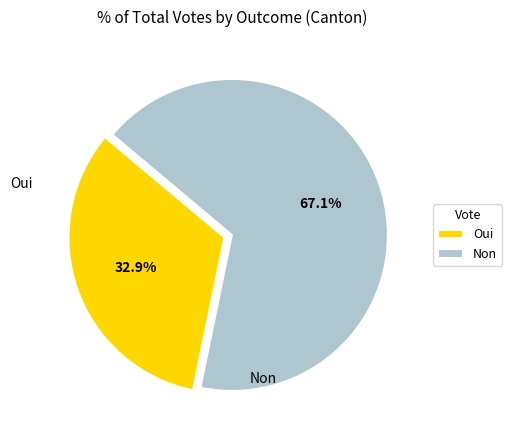

To the nearest percent, what is the difference between the Oui and Non slice percentages?

34%